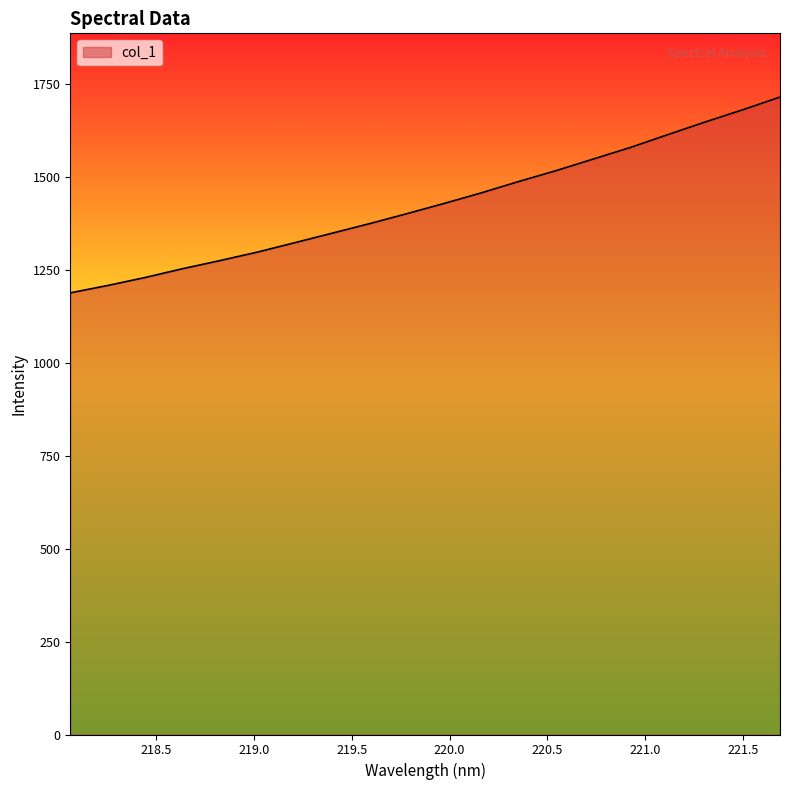

What is the difference between the maximum and second lowest values?

507.2